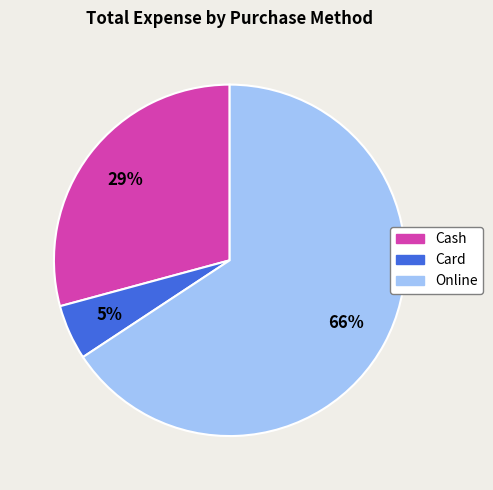

Between Online and Card, which is larger?

Online